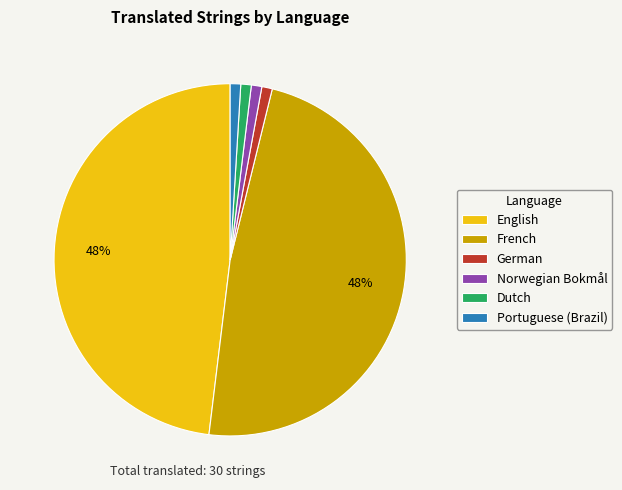

Count the number of slices in the pie.

6